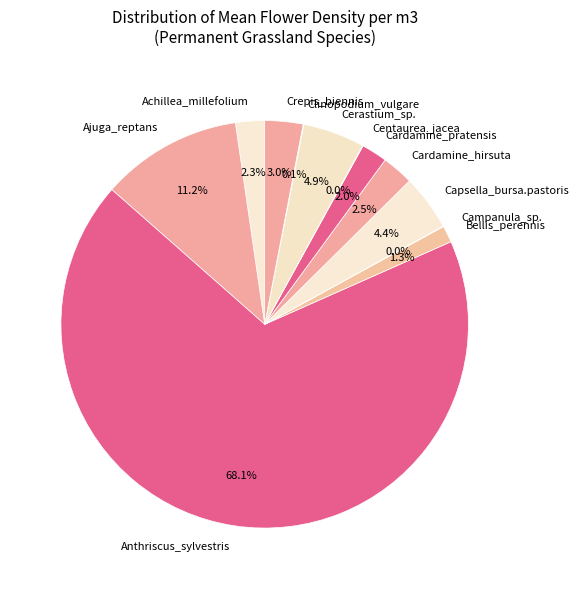

What percentage is NOT represented by Bellis_perennis?

98.7%